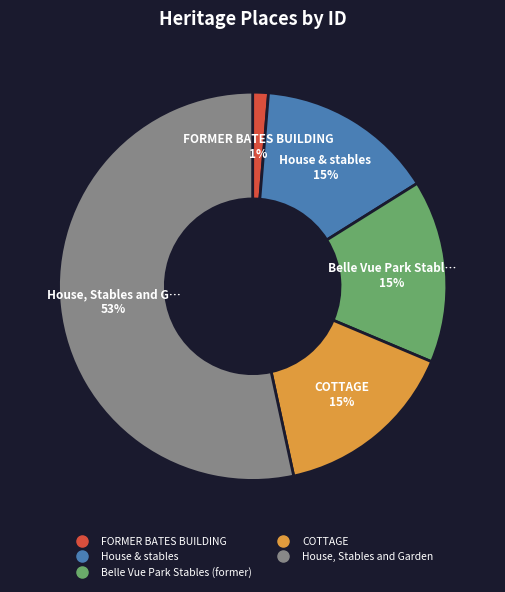

Is the sum of Belle Vue Park Stables (former) and House, Stables and Garden greater than half?

Yes